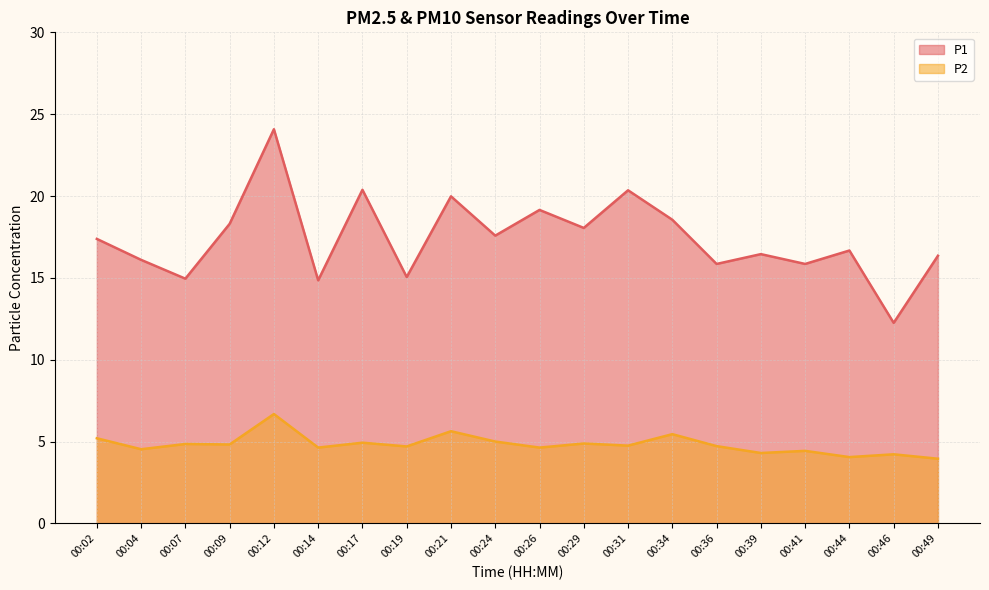

At which label does P1 reach its minimum?

00:46